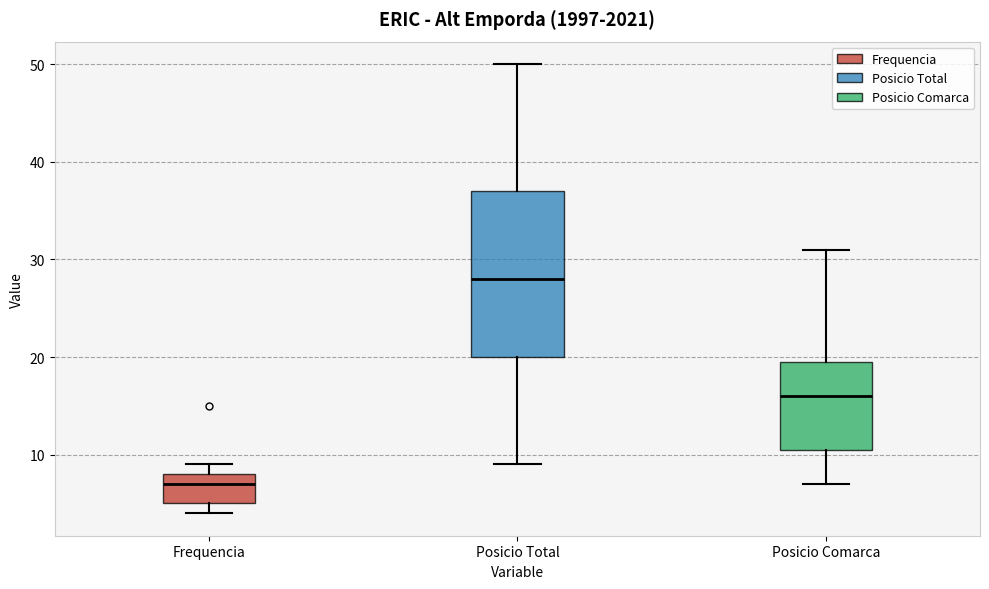

Comparing the boxes themselves (not the whiskers), which one is the tallest?

Posicio Total